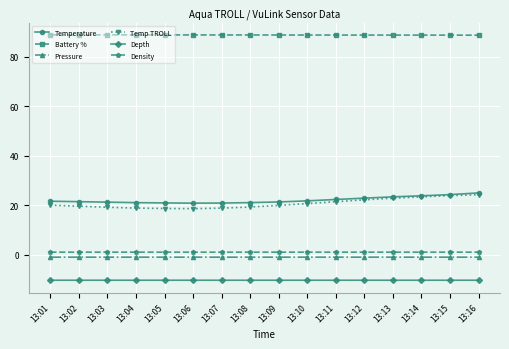

What is the value of the Temp TROLL point at the 15th from the left?

23.9